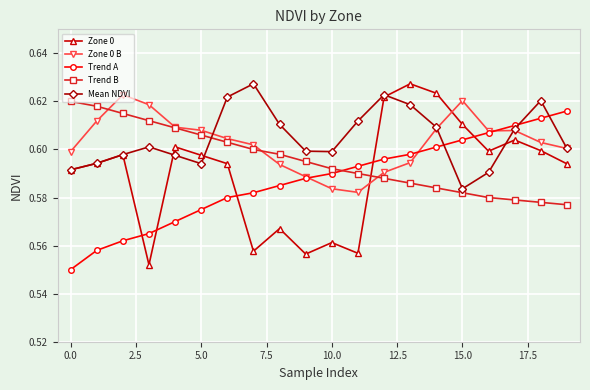

True or false: Zone 0 has more than 2 points higher than both neighbors.

True